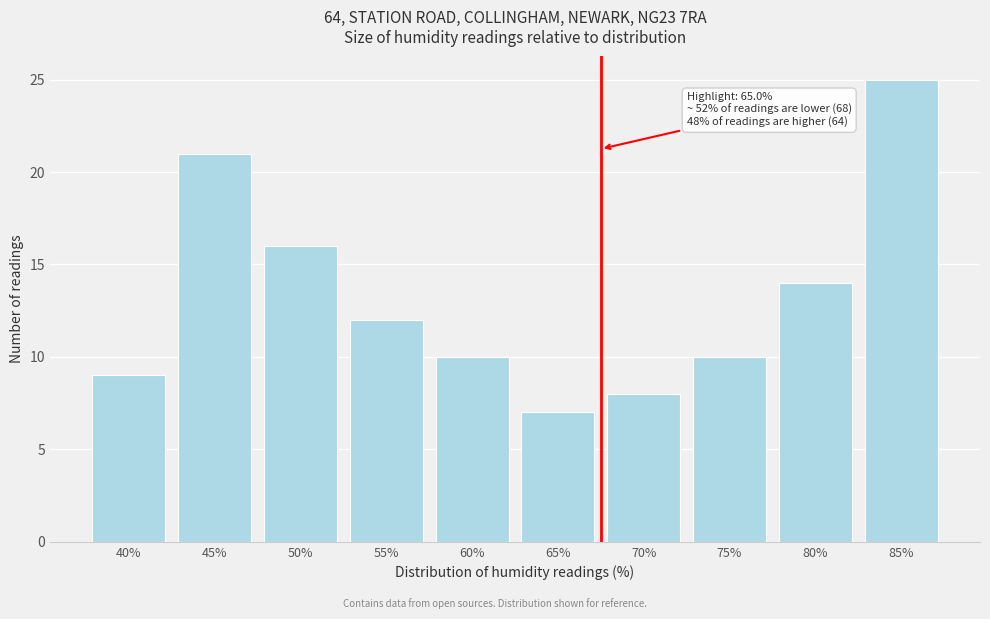

Reading left to right, list all the values displayed in this chart.

40%=9	45%=21	50%=16	55%=12	60%=10	65%=7	70%=8	75%=10	80%=14	85%=25